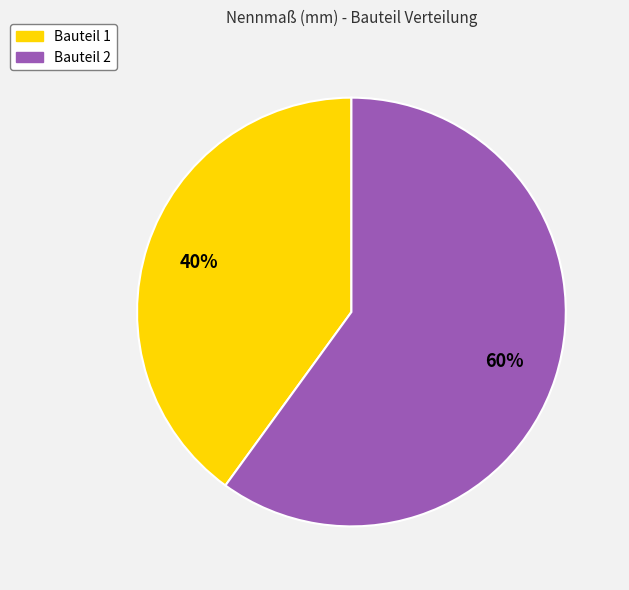

Is it true that Bauteil 1 is 40% of the pie?

True